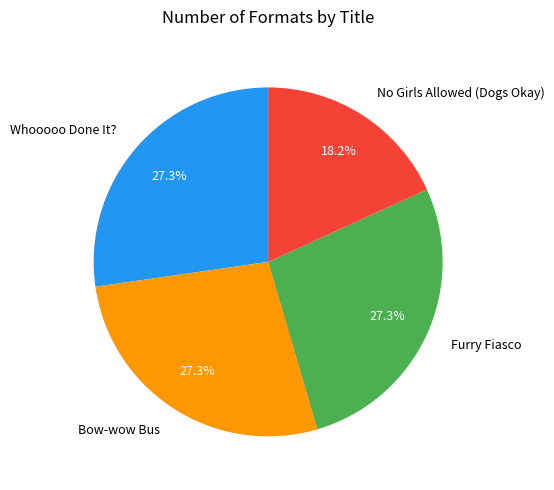

Is Bow-wow Bus the majority of the pie?

No